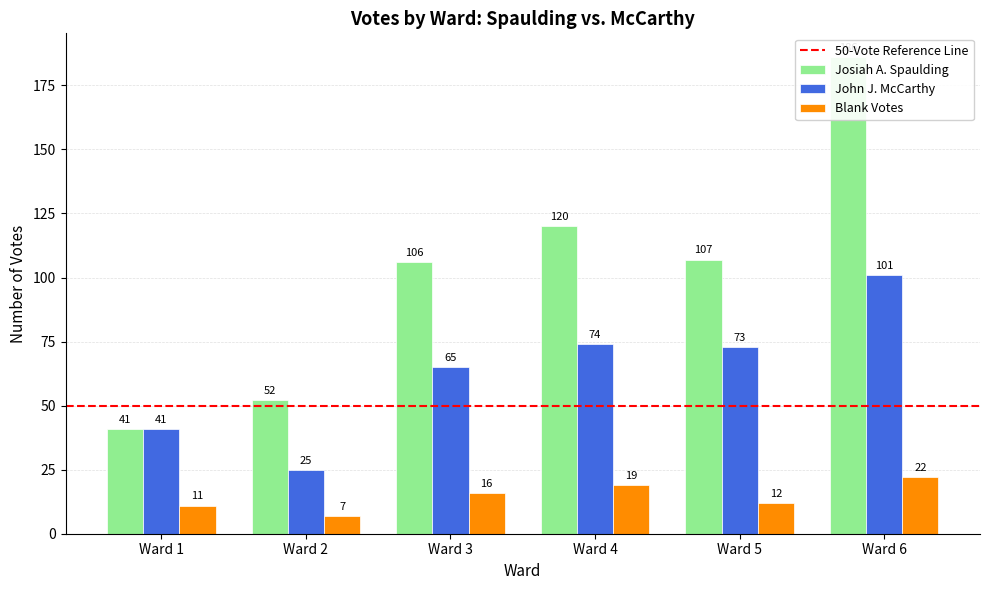

Reading left to right, transcribe all the data shown in this chart.

Josiah A. Spaulding: 41	52	106	120	107	186
John J. McCarthy: 41	25	65	74	73	101
Blank Votes: 11	7	16	19	12	22